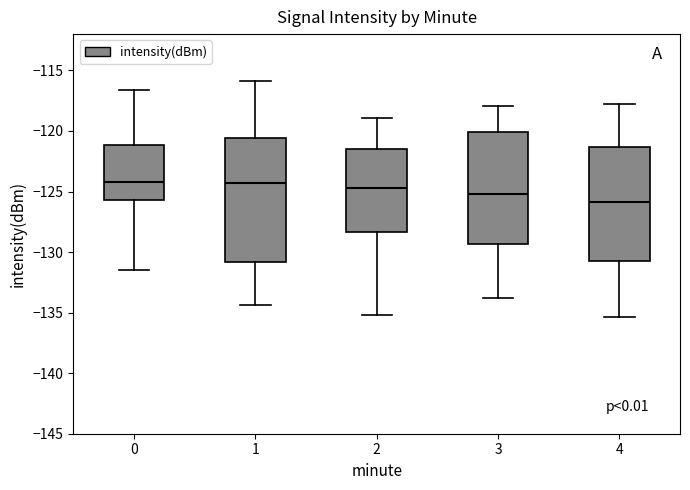

Which box's median line is the lowest?

4